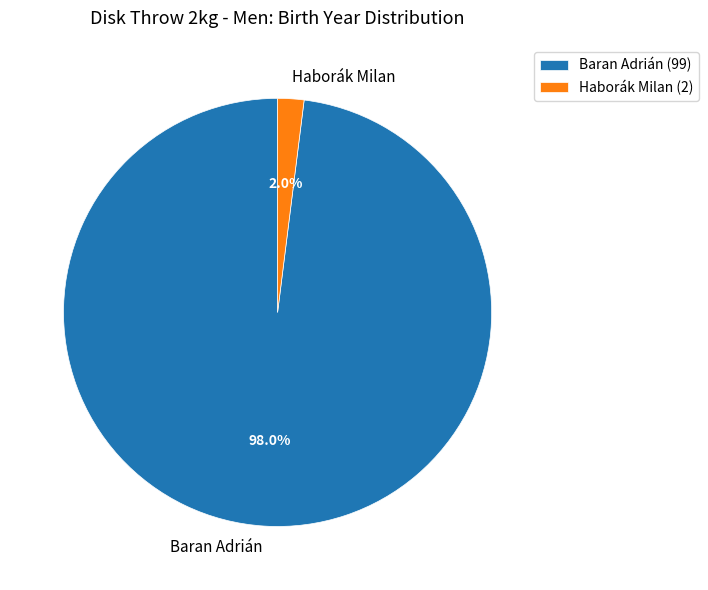

Which category has the smallest portion of the pie?

Haborák Milan